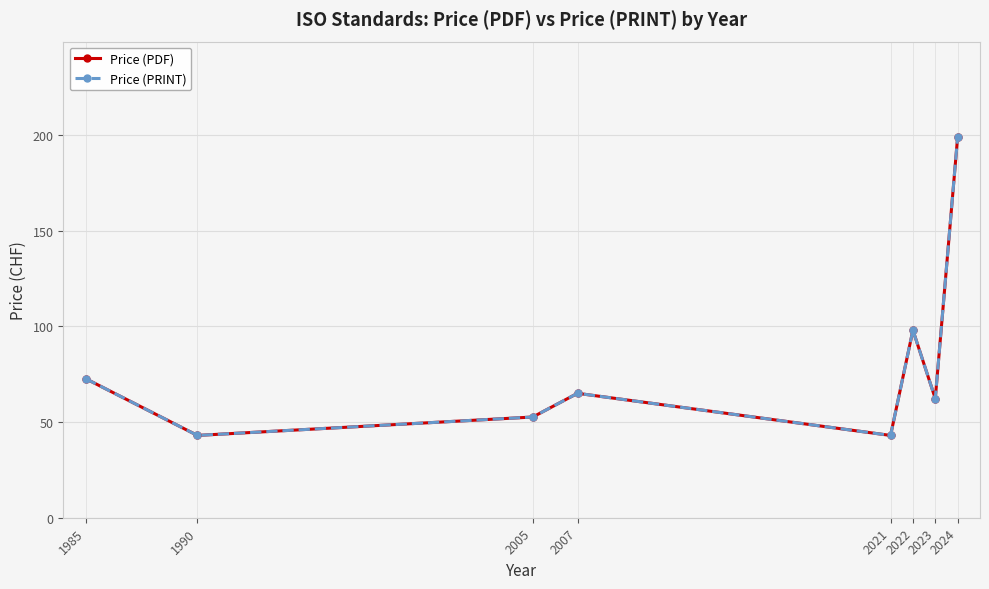

Does the chart have visible grid lines?

Yes